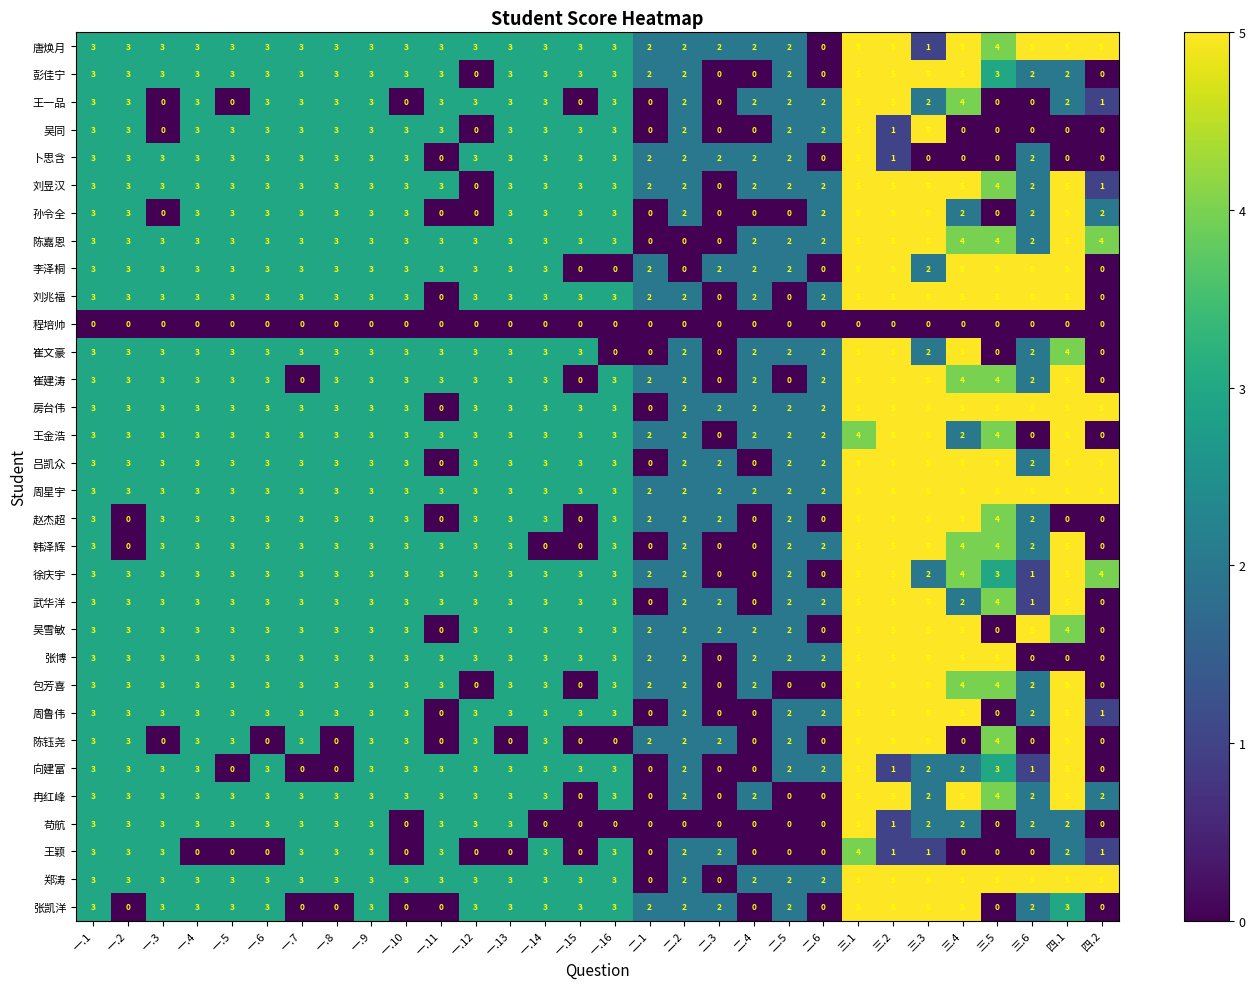

Count the number of data series in this chart.

32